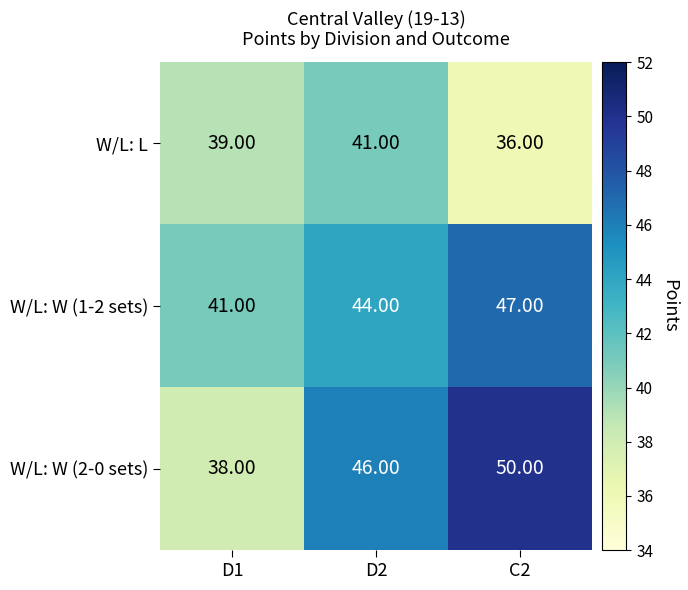

Which series has the largest range (max minus min)?

W/L: W (2-0 sets)